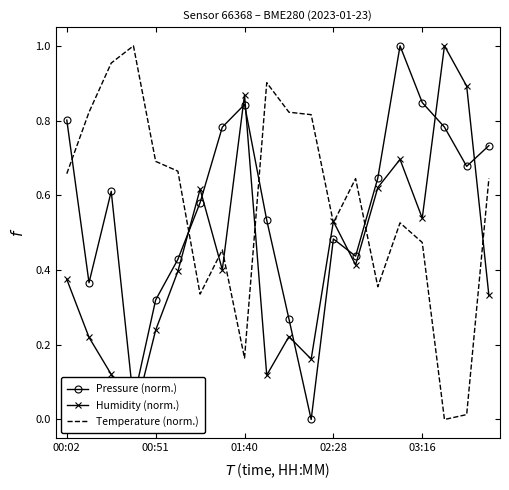

How many times do Temperature (norm.) and Humidity (norm.) cross each other?

8